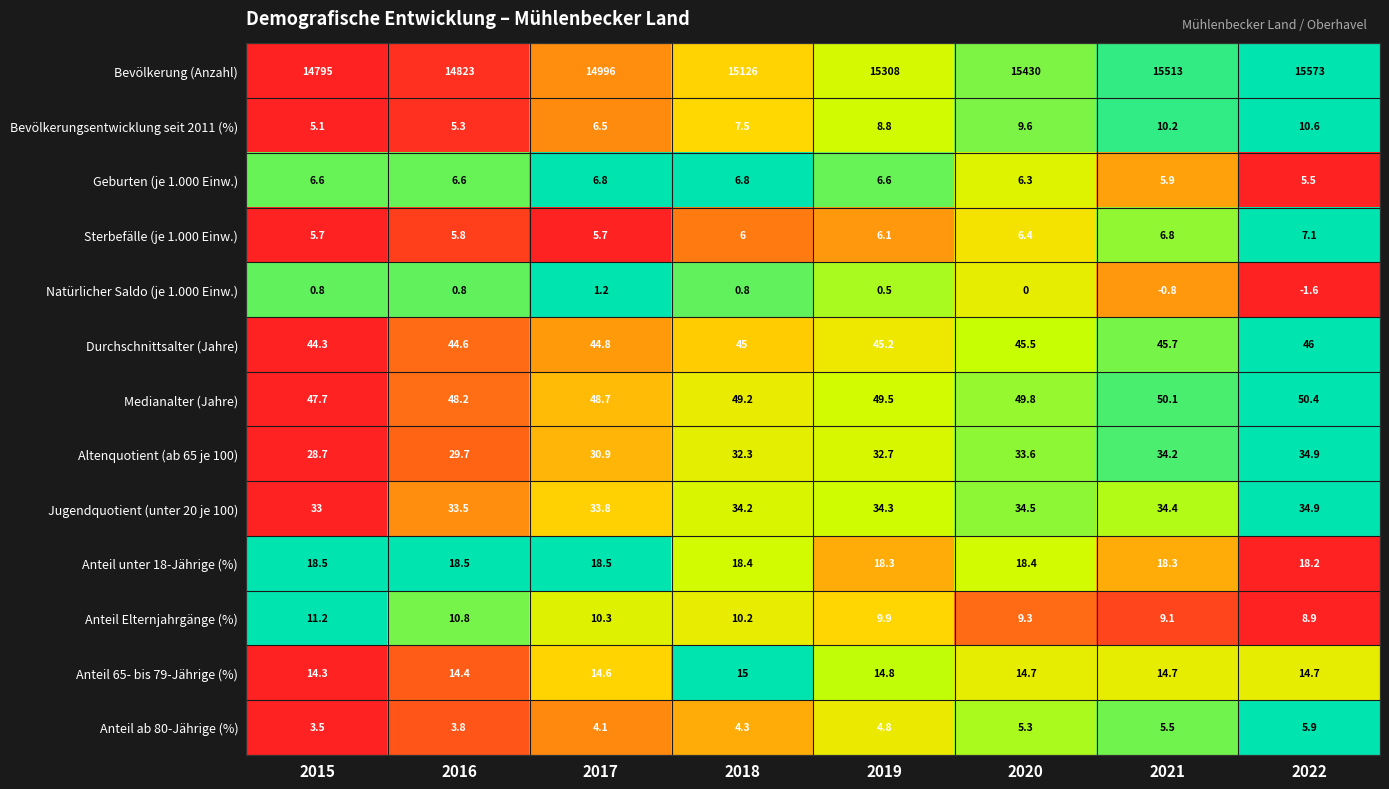

What is the minimum value shown in the chart?

-1.6